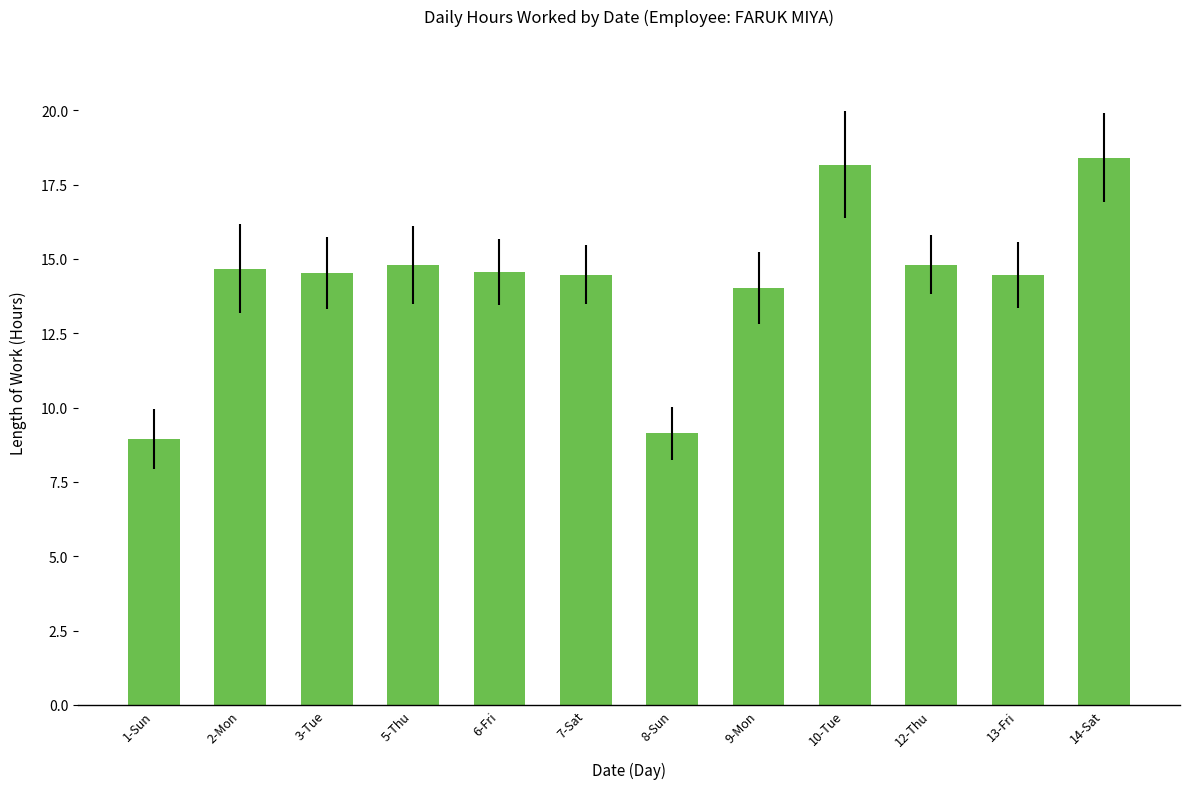

Does the chart contain any negative values?

No